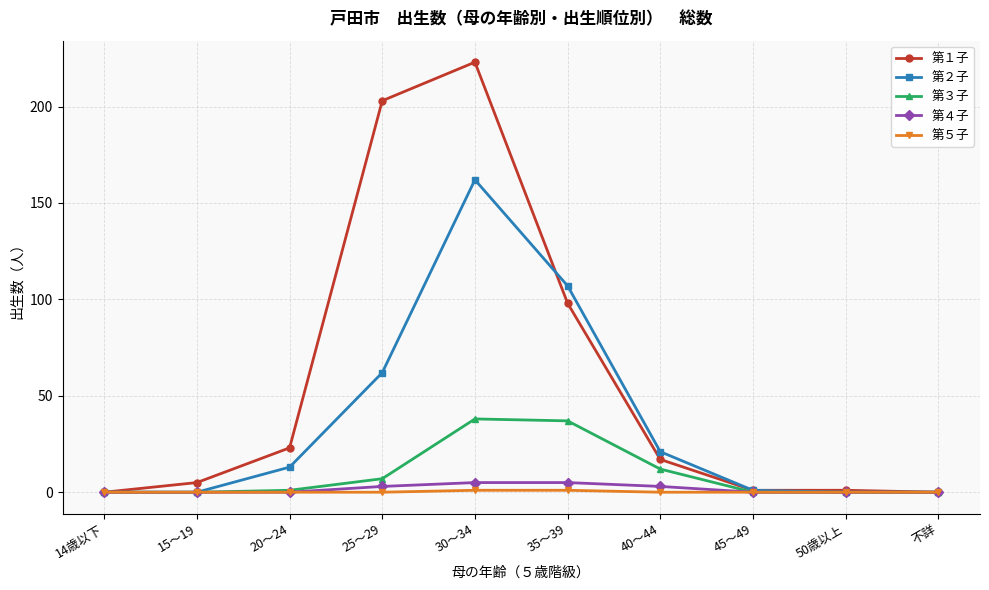

Reading left to right, list all the values displayed in this chart.

第１子: 14歳以下=0	15～19=5	20～24=23	25～29=203	30～34=223	35～39=98	40～44=17	45～49=1	50歳以上=1	不詳=0
第２子: 14歳以下=0	15～19=0	20～24=13	25～29=62	30～34=162	35～39=107	40～44=21	45～49=1	50歳以上=0	不詳=0
第３子: 14歳以下=0	15～19=0	20～24=1	25～29=7	30～34=38	35～39=37	40～44=12	45～49=0	50歳以上=0	不詳=0
第４子: 14歳以下=0	15～19=0	20～24=0	25～29=3	30～34=5	35～39=5	40～44=3	45～49=0	50歳以上=0	不詳=0
第５子: 14歳以下=0	15～19=0	20～24=0	25～29=0	30～34=1	35～39=1	40～44=0	45～49=0	50歳以上=0	不詳=0